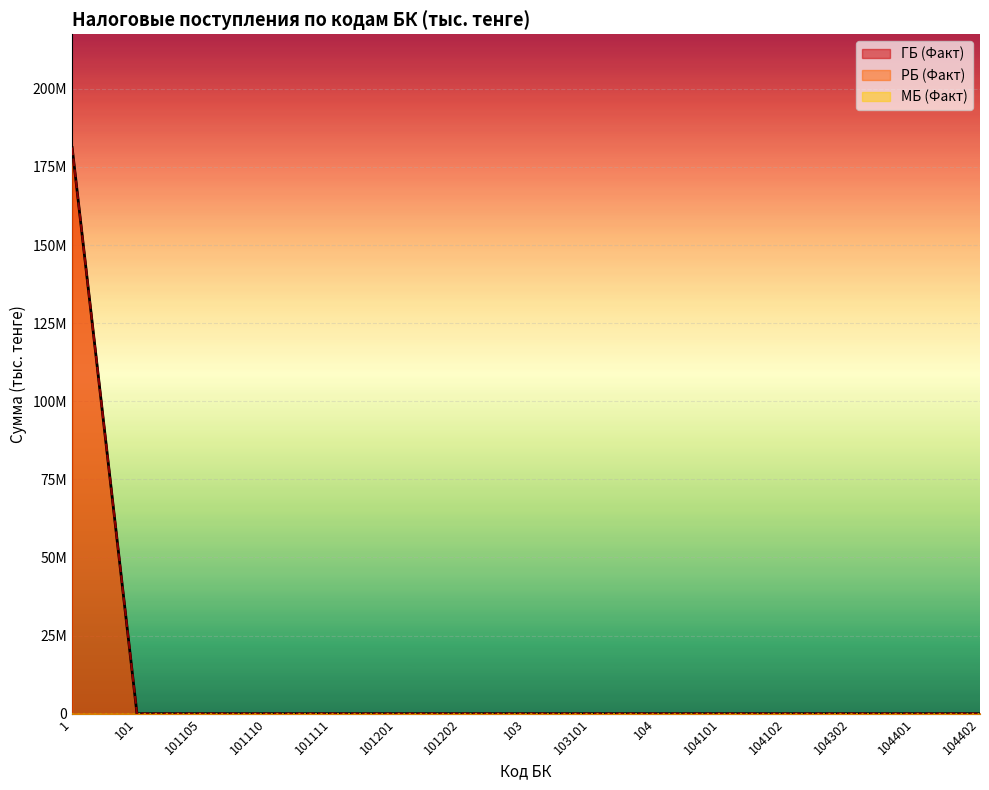

What is the difference between the maximum and minimum values in the РБ (Факт) series?

181209702